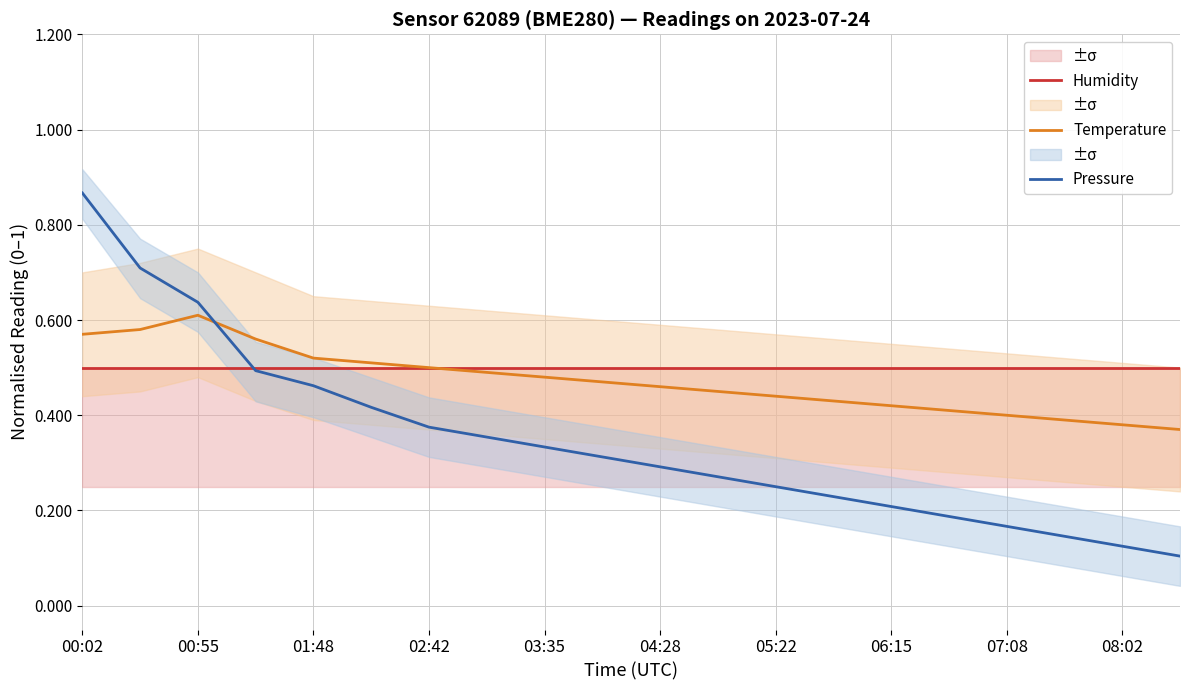

After their last crossing, which series has the higher values: Pressure or Humidity?

Humidity